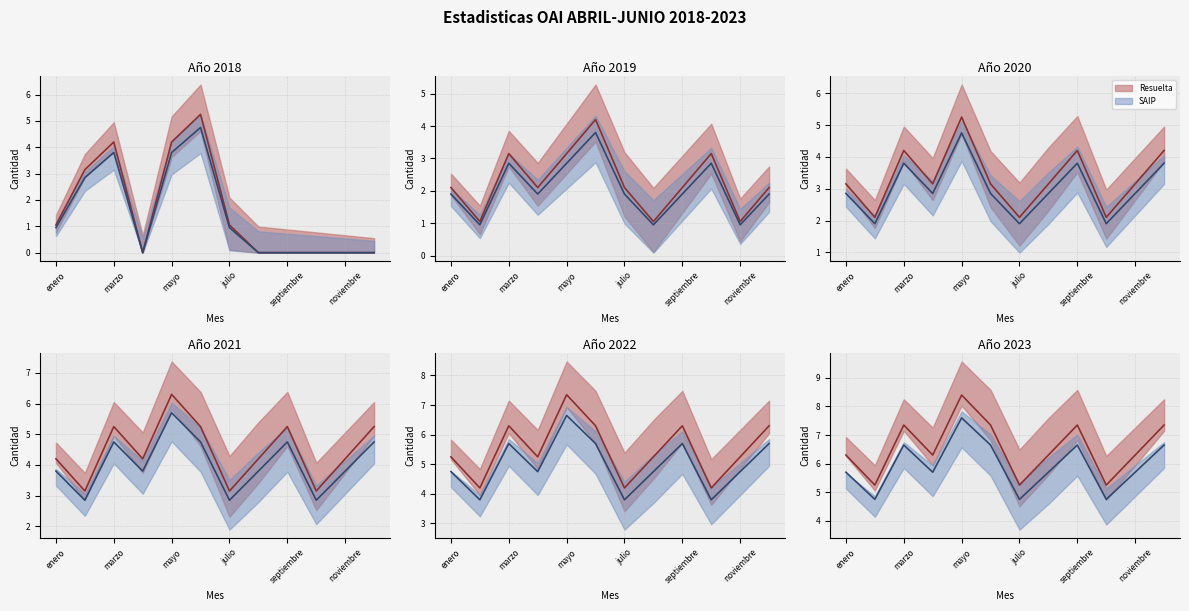

Which category has the highest value across all series?

mayo